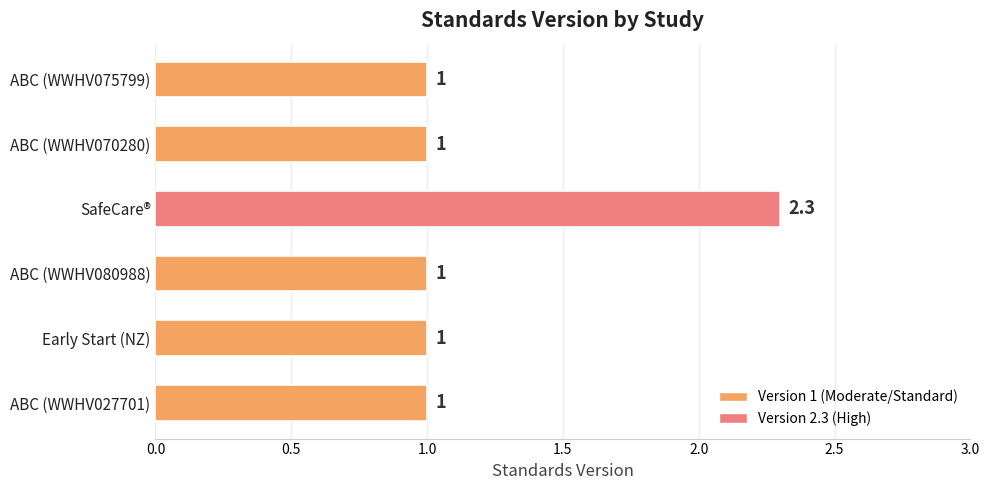

Which has a higher value, ABC (WWHV080988) or SafeCare®?

SafeCare®